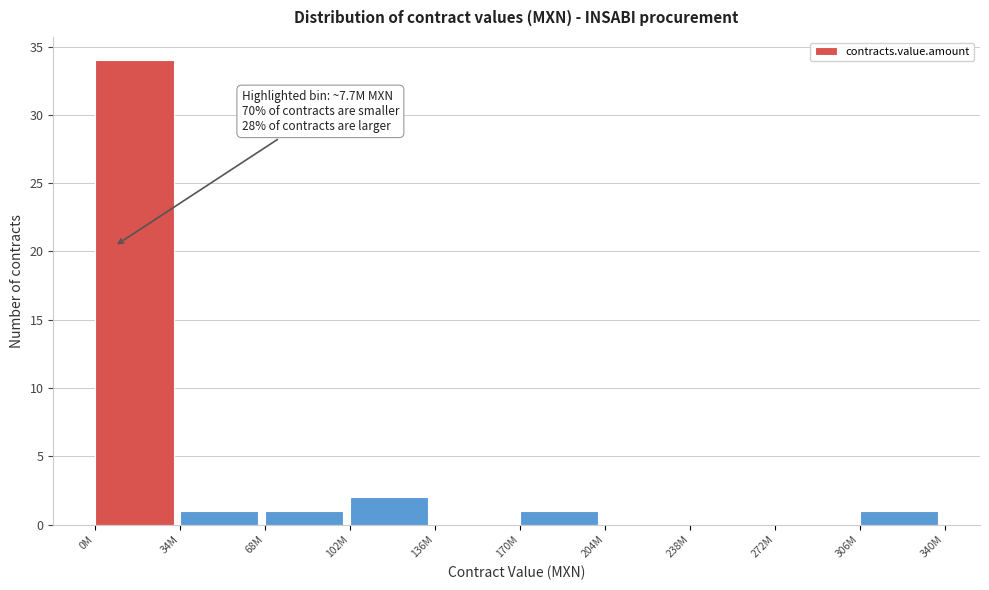

Reading left to right, transcribe all the data shown in this chart.

0M=34	34M=1	68M=1	102M=2	136M=0	170M=1	204M=0	238M=0	272M=0	306M=1